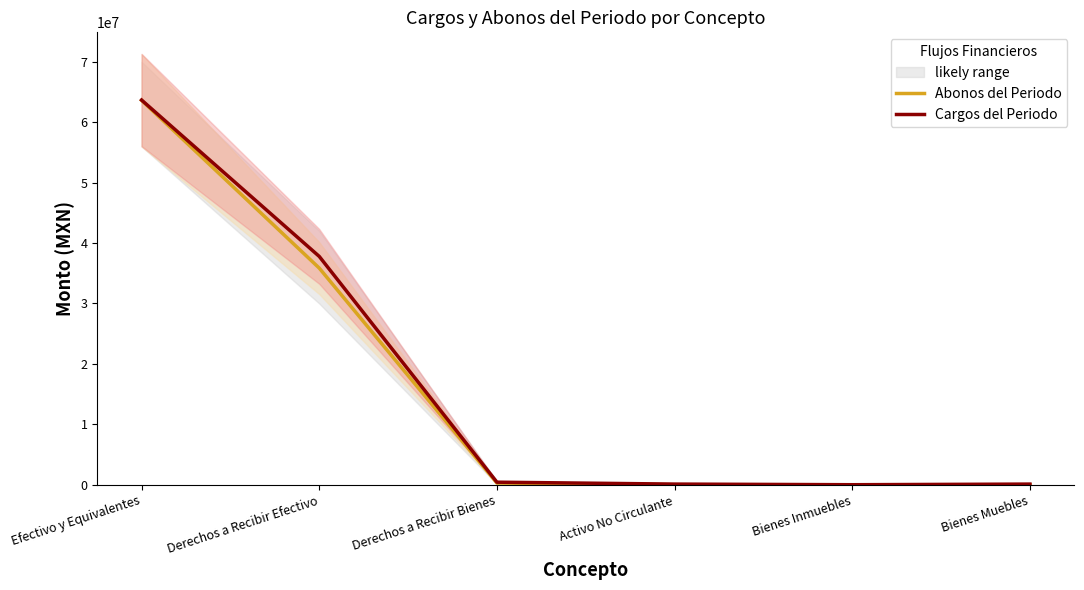

True or false: Cargos del Periodo and Abonos del Periodo intersect in this chart.

False